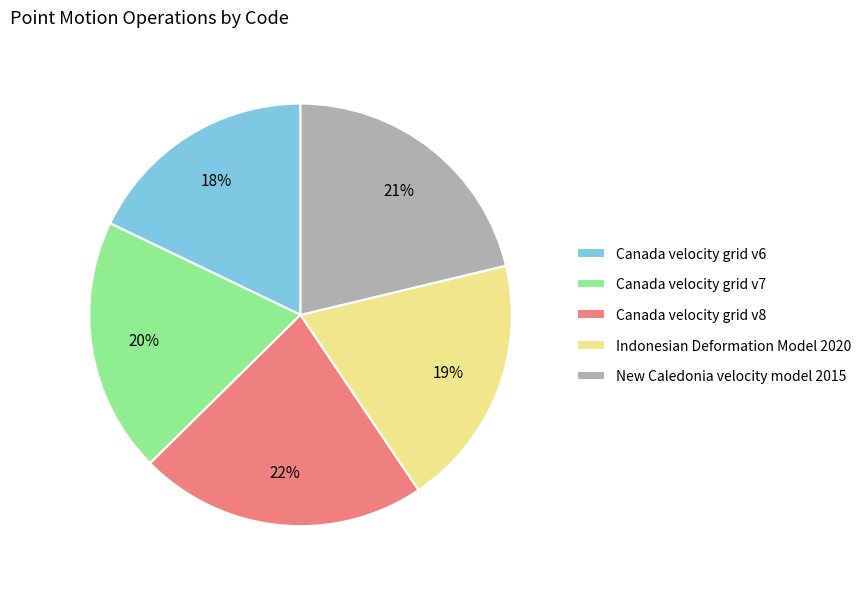

Which has a higher value, New Caledonia velocity model 2015 or Canada velocity grid v8?

Canada velocity grid v8